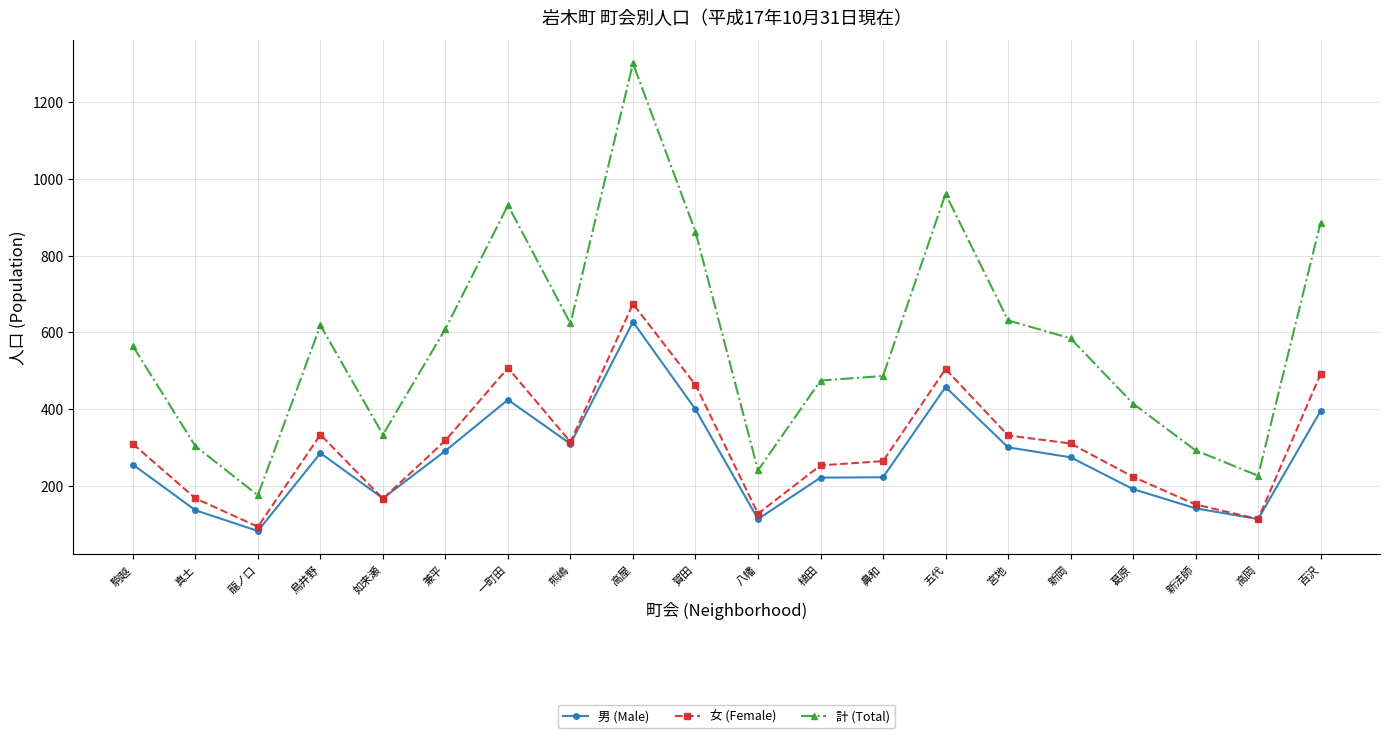

True or false: 計 (Total) and 女 (Female) cross at least once.

False